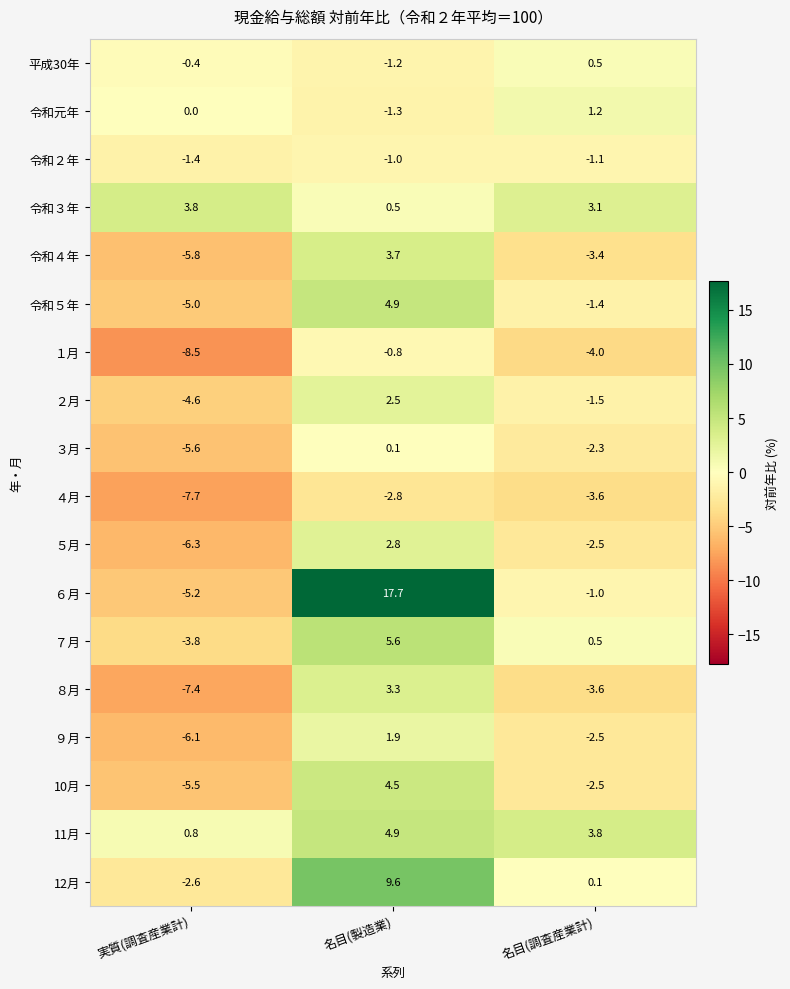

The value of 令和５年 at 名目(製造業) is 4.9. True or false?

True